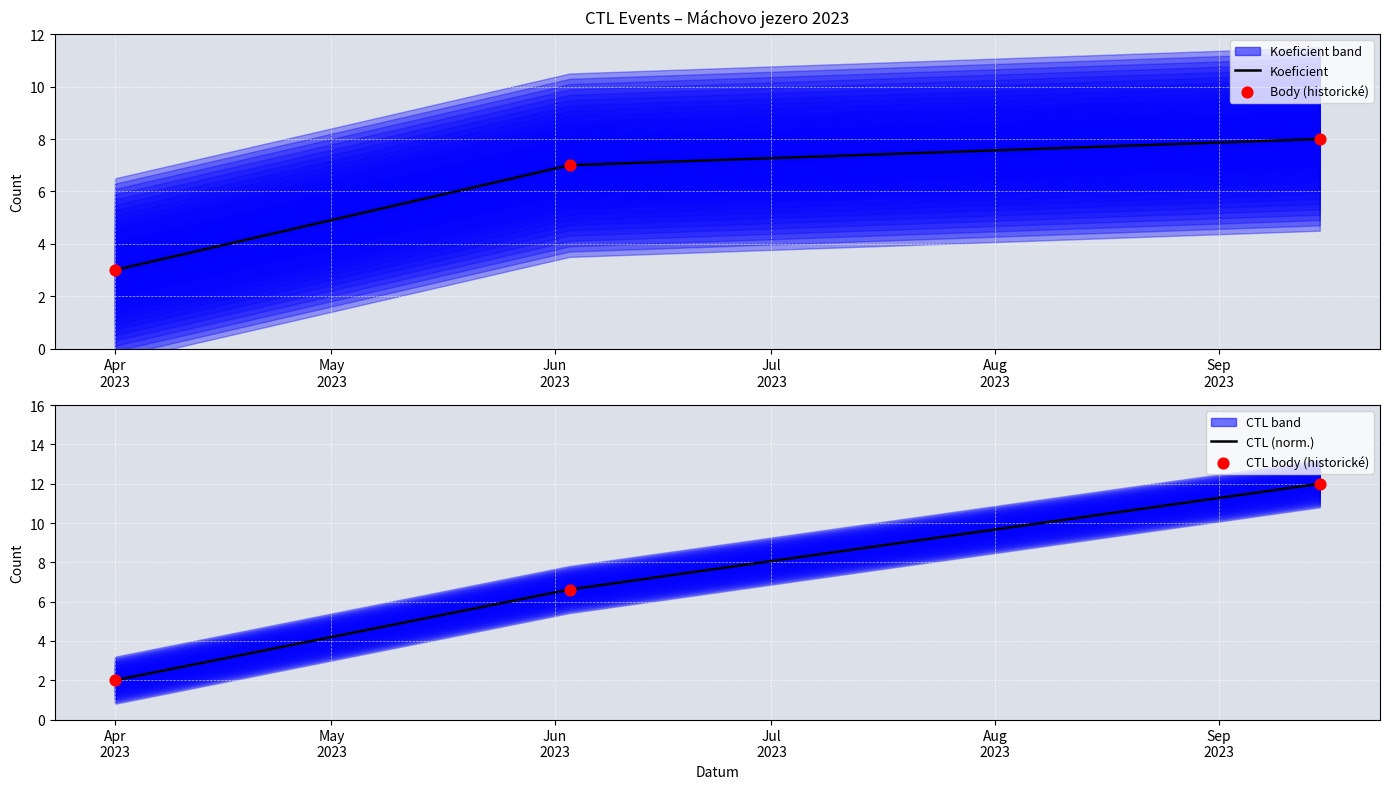

Which series has the largest total across all categories?

CTL (norm.)